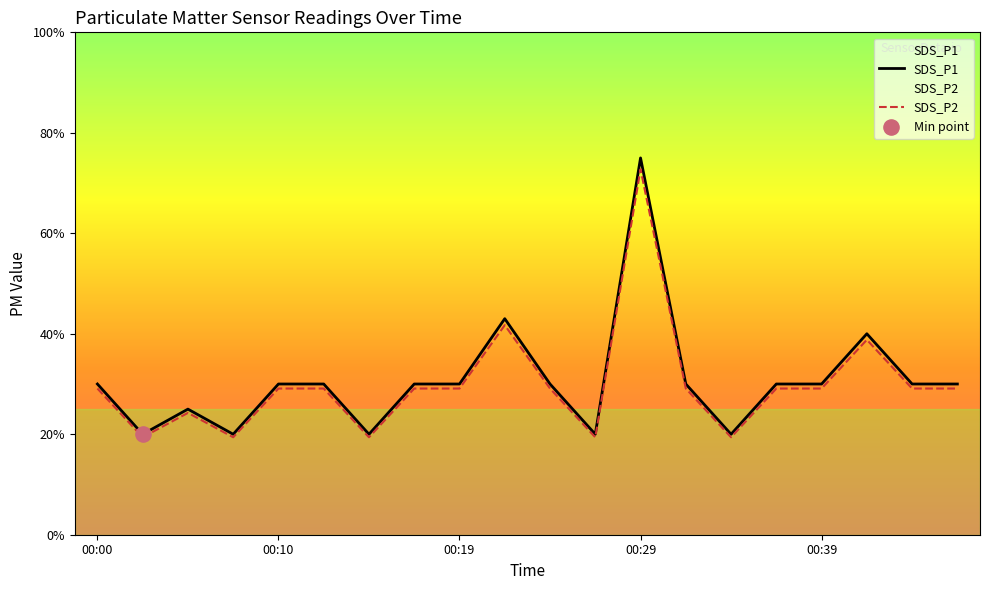

Is the value of SDS_P2 at 13 greater than the value of SDS_P1 at 8?

No